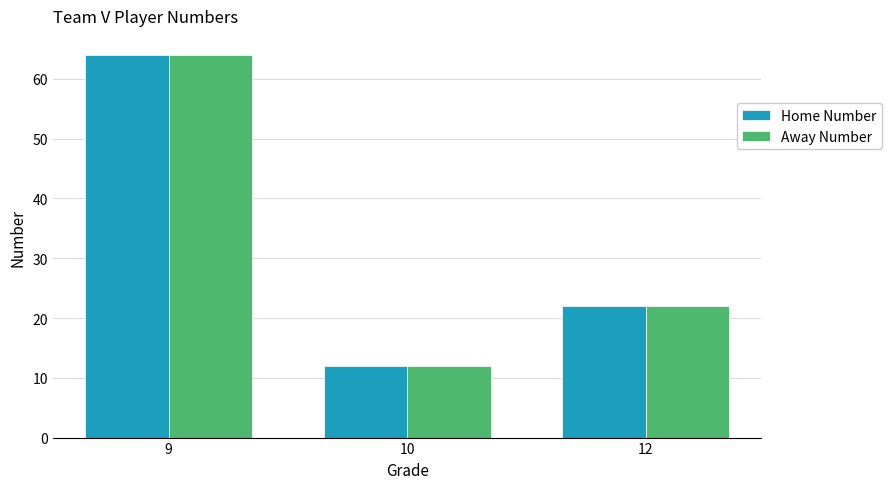

At which category is the sum across all series the highest?

9